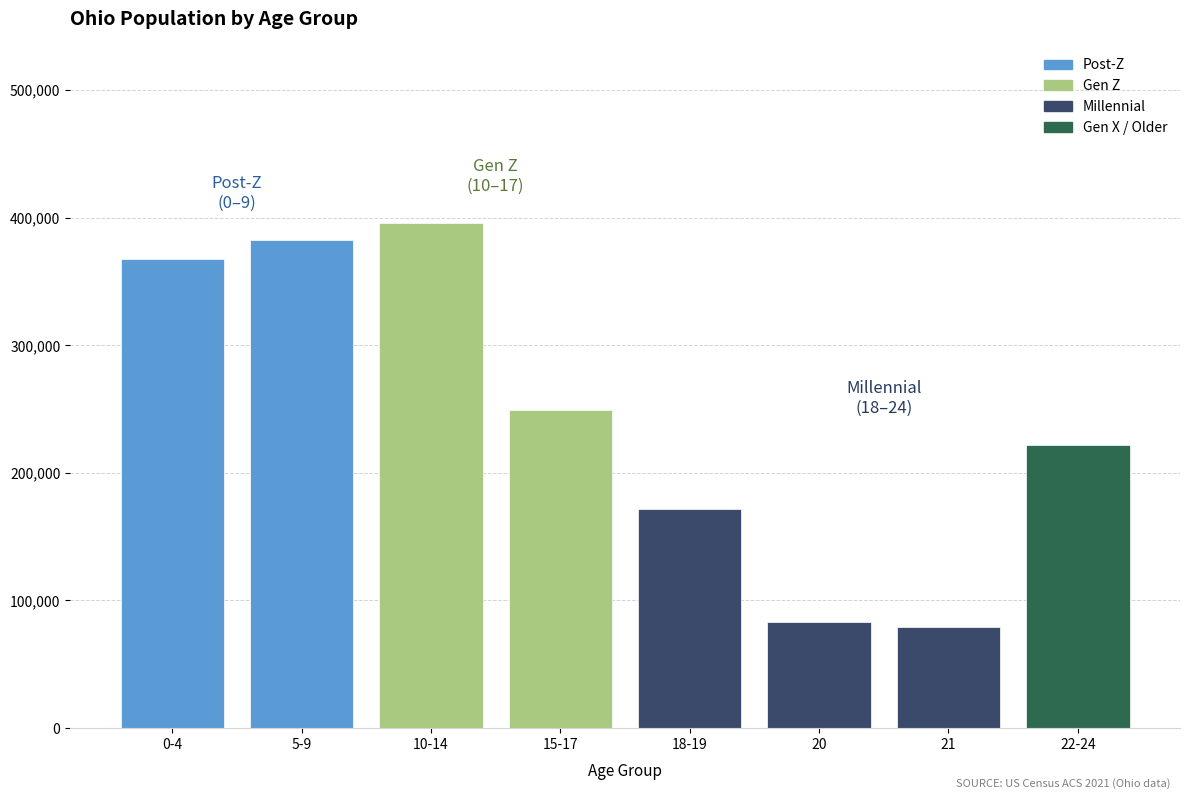

Reading left to right, what are all the values shown in this chart?

367479	382641	396152	249638	171337	82813	79176	222213